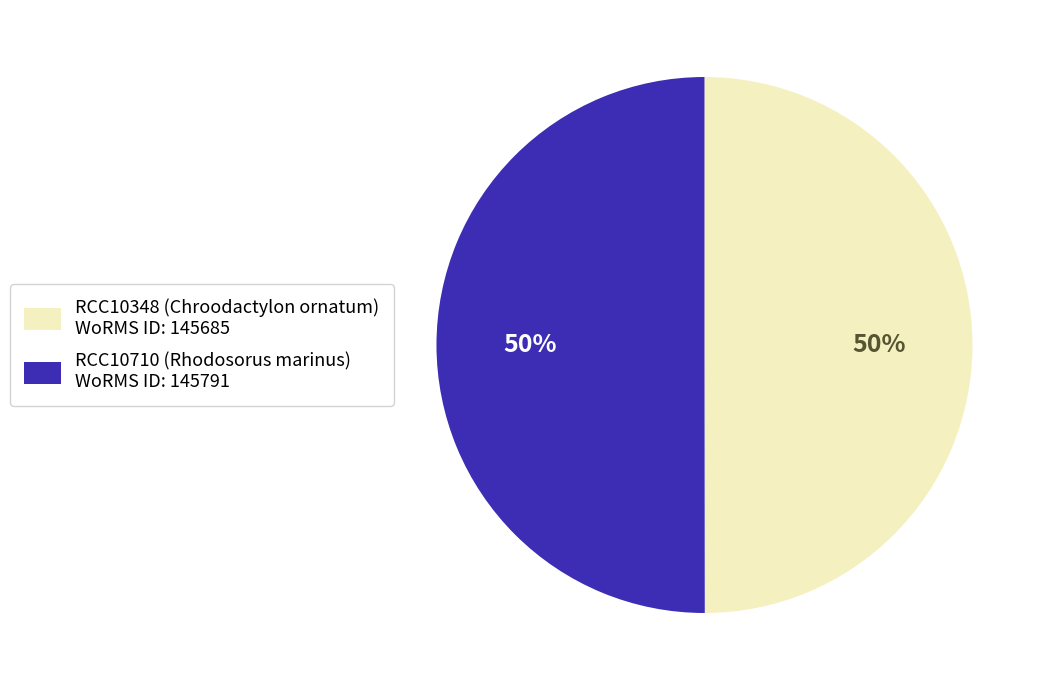

Is it true that RCC10348 is 64% of the pie?

False